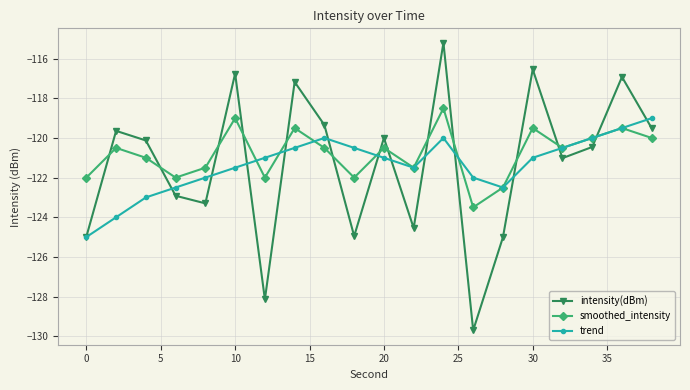

How many interior local peaks does the trend series have?

2